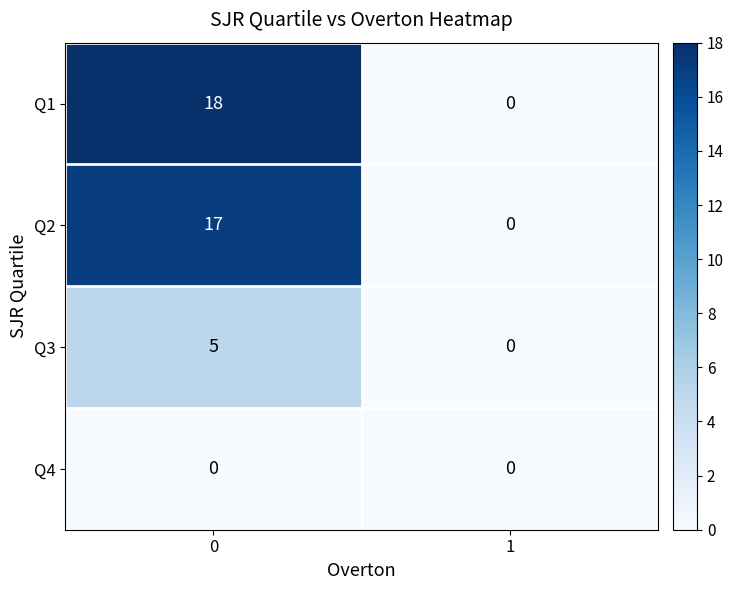

Reading left to right, list all the values displayed in this chart.

Q1: 0=18	1=0
Q2: 0=17	1=0
Q3: 0=5	1=0
Q4: 0=0	1=0